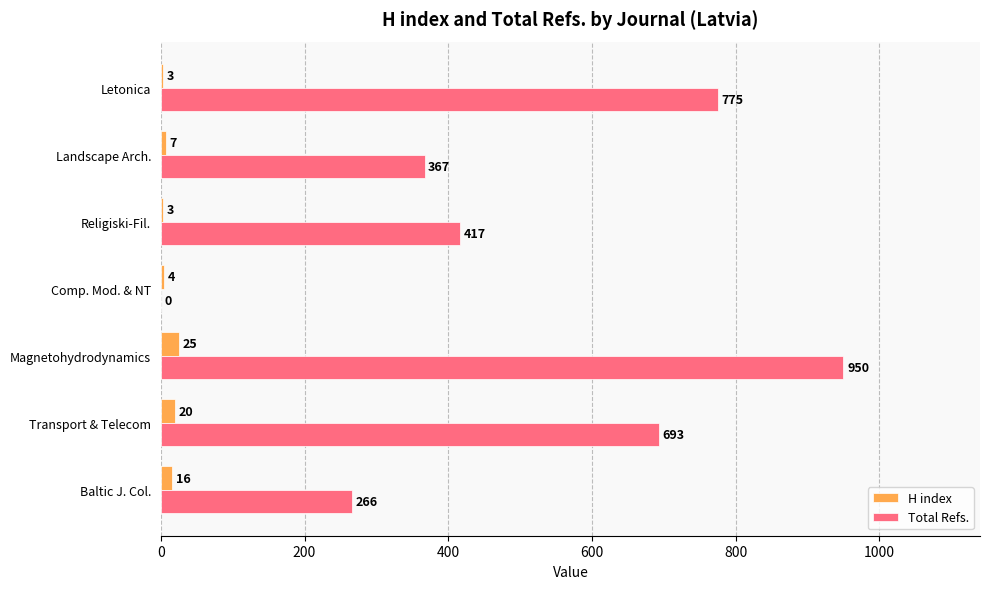

Which series changed the most between Transport & Telecom and Letonica?

Total Refs.